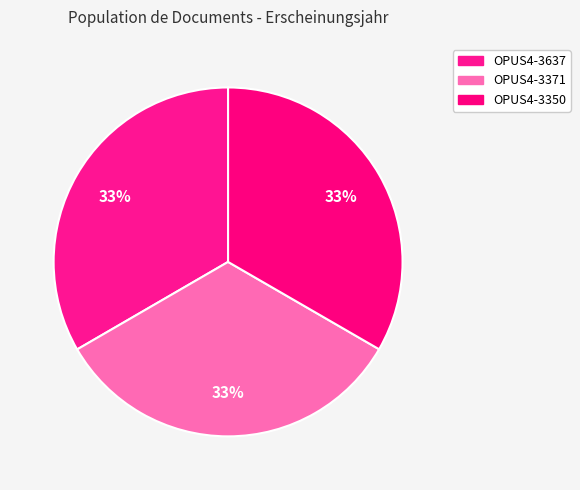

True or false: OPUS4-3371 accounts for 28% of the total.

False